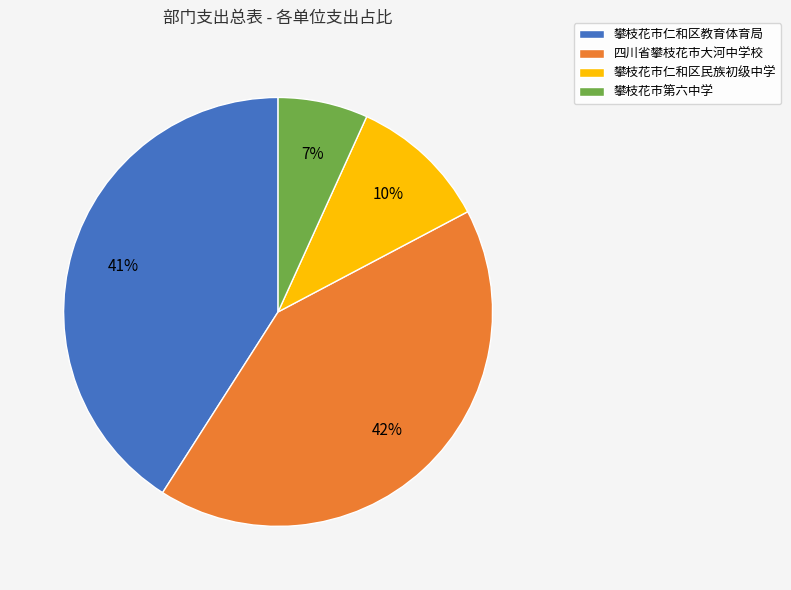

Is it true that 攀枝花市仁和区教育体育局 is 35% of the pie?

False